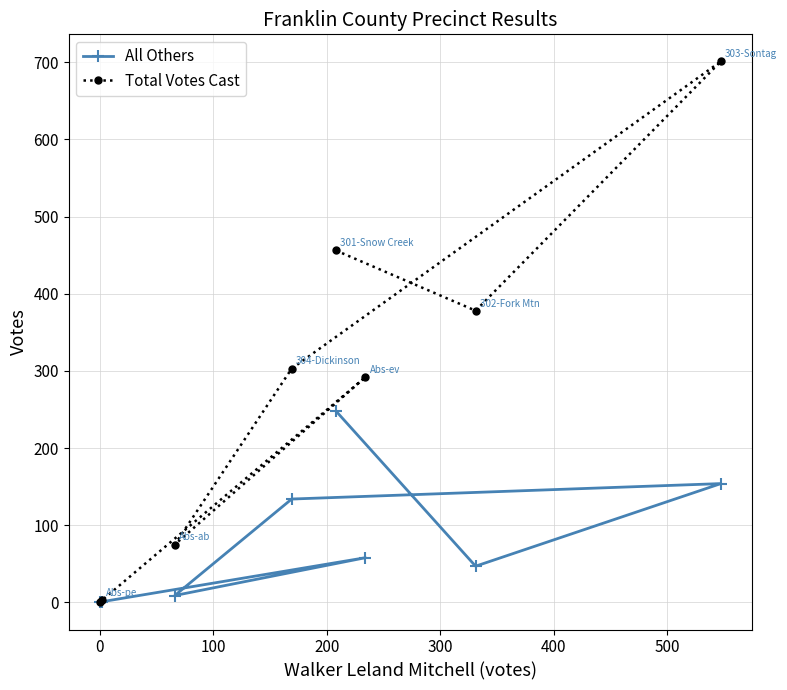

True or false: All Others and Total Votes Cast intersect in this chart.

False